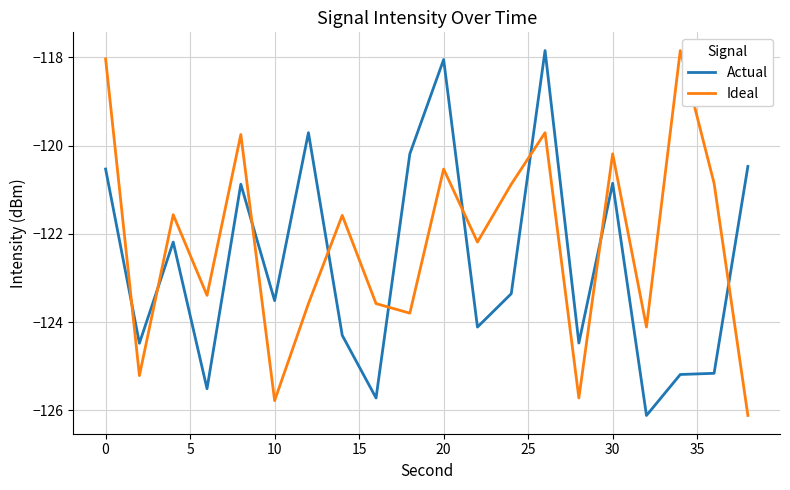

What is the difference between the maximum and minimum values in the Ideal series?

8.3